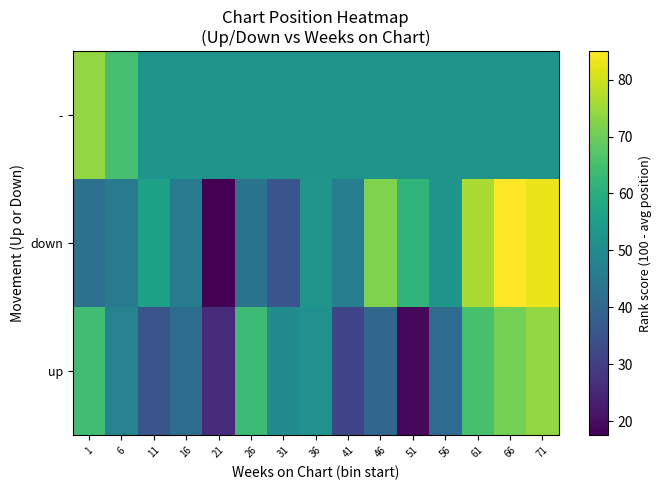

Which has a higher value, 71 or 51?

71